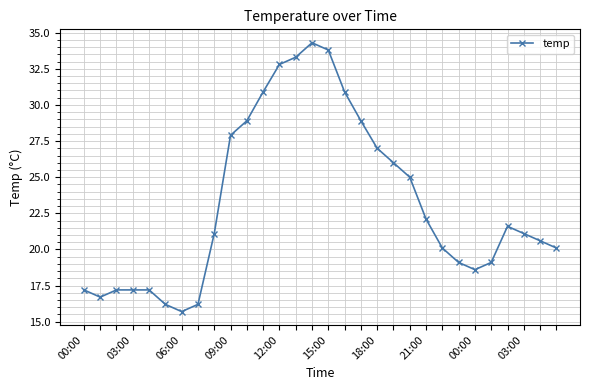

What is the value of the 19th point from the left?

27.0